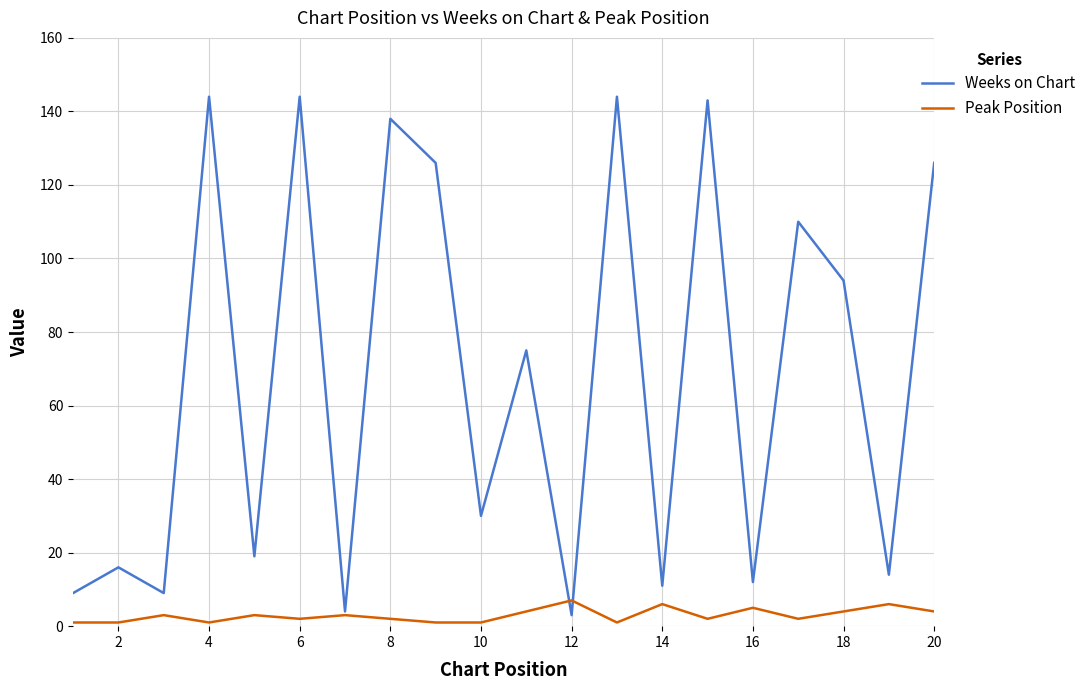

What is the difference between the second highest and minimum values in the Weeks on Chart series?

141